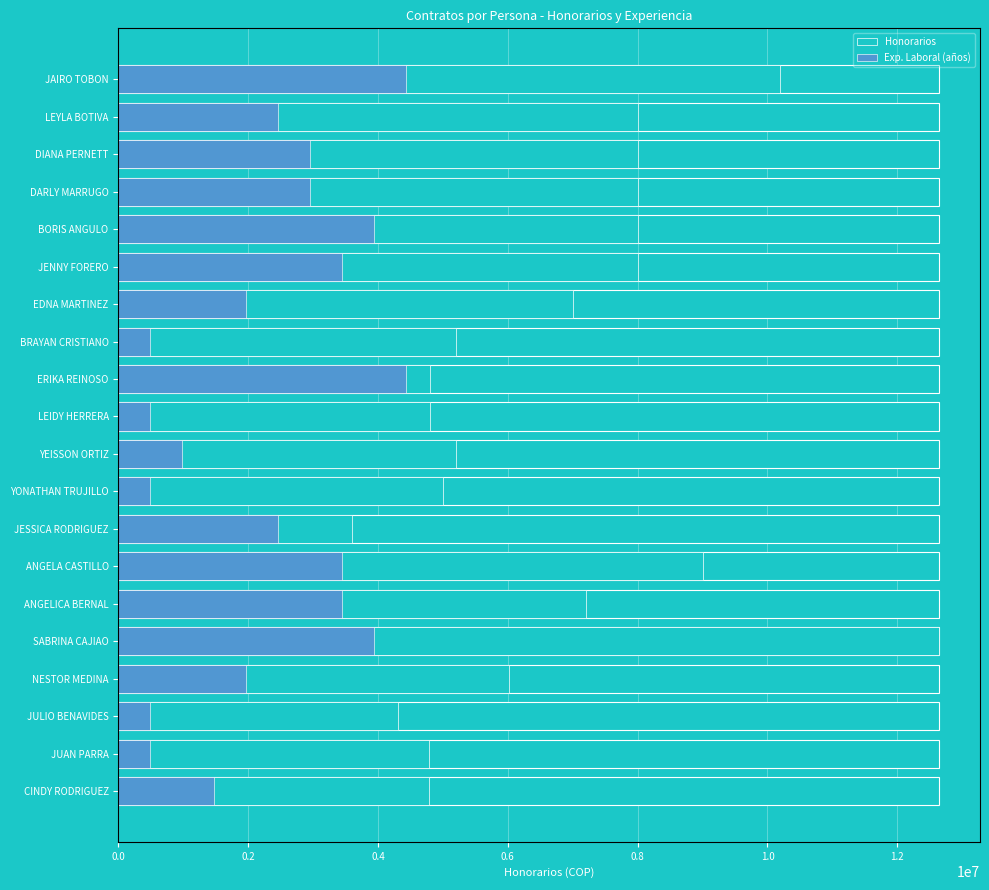

Is the value of Exp. Laboral (años) at SABRINA CAJIAO greater than the value of Honorarios at ANGELICA BERNAL?

No